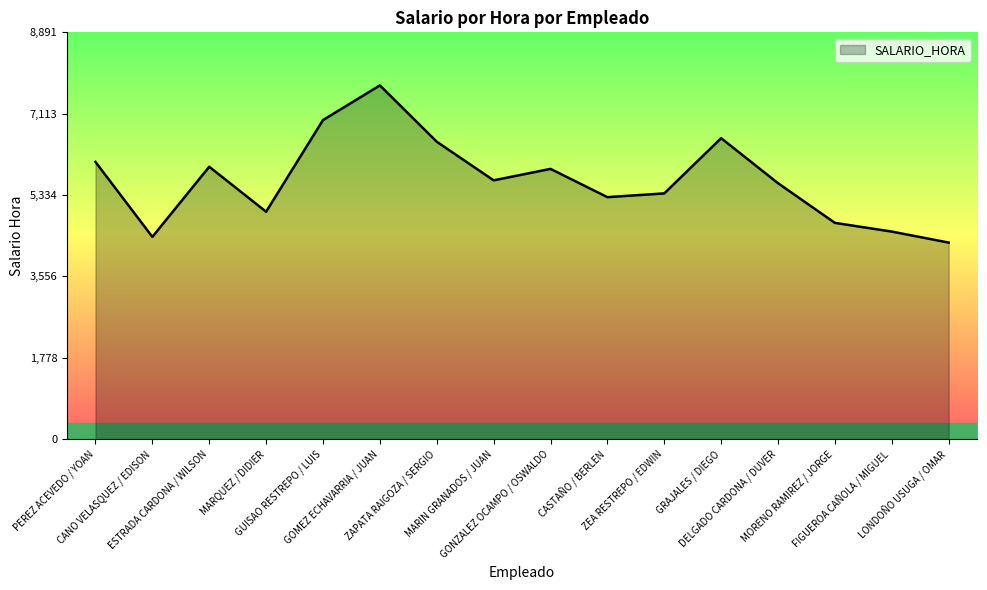

Count the number of data series in this chart.

1